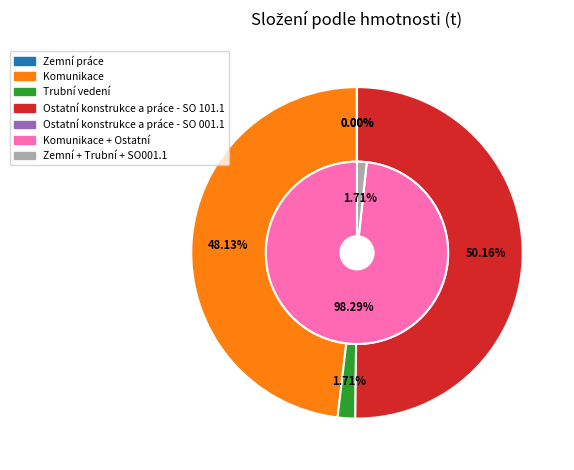

Is Ostatní konstrukce a práce - SO 001.1 the majority of the pie?

No